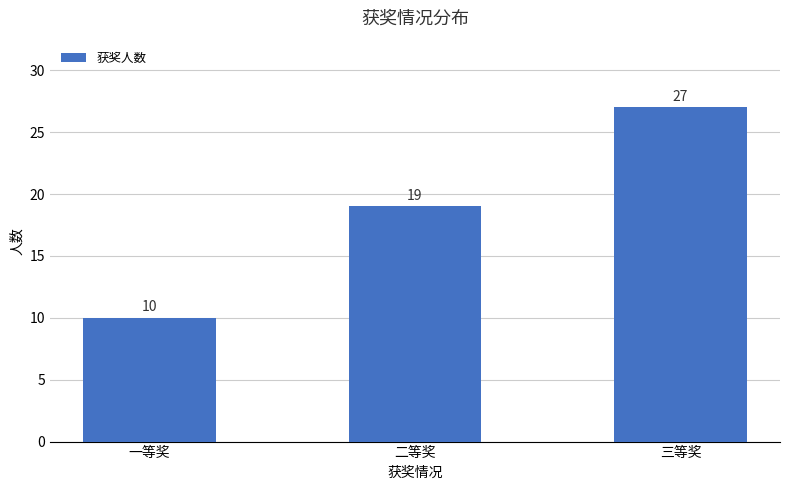

List the labels in order of value, largest first.

三等奖, 二等奖, 一等奖